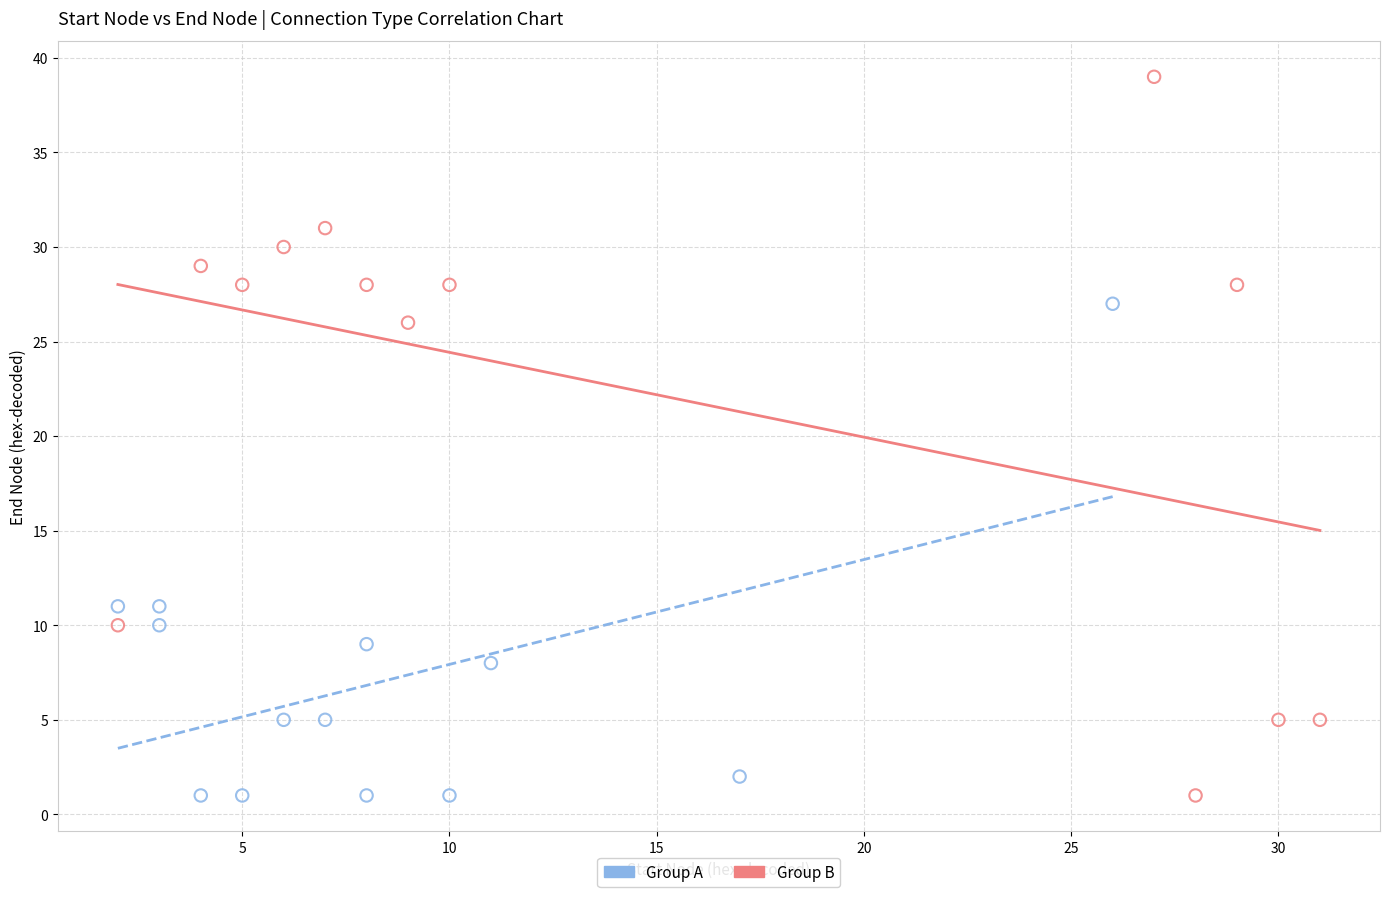

What are all the series names shown in the legend?

Group A, Group B